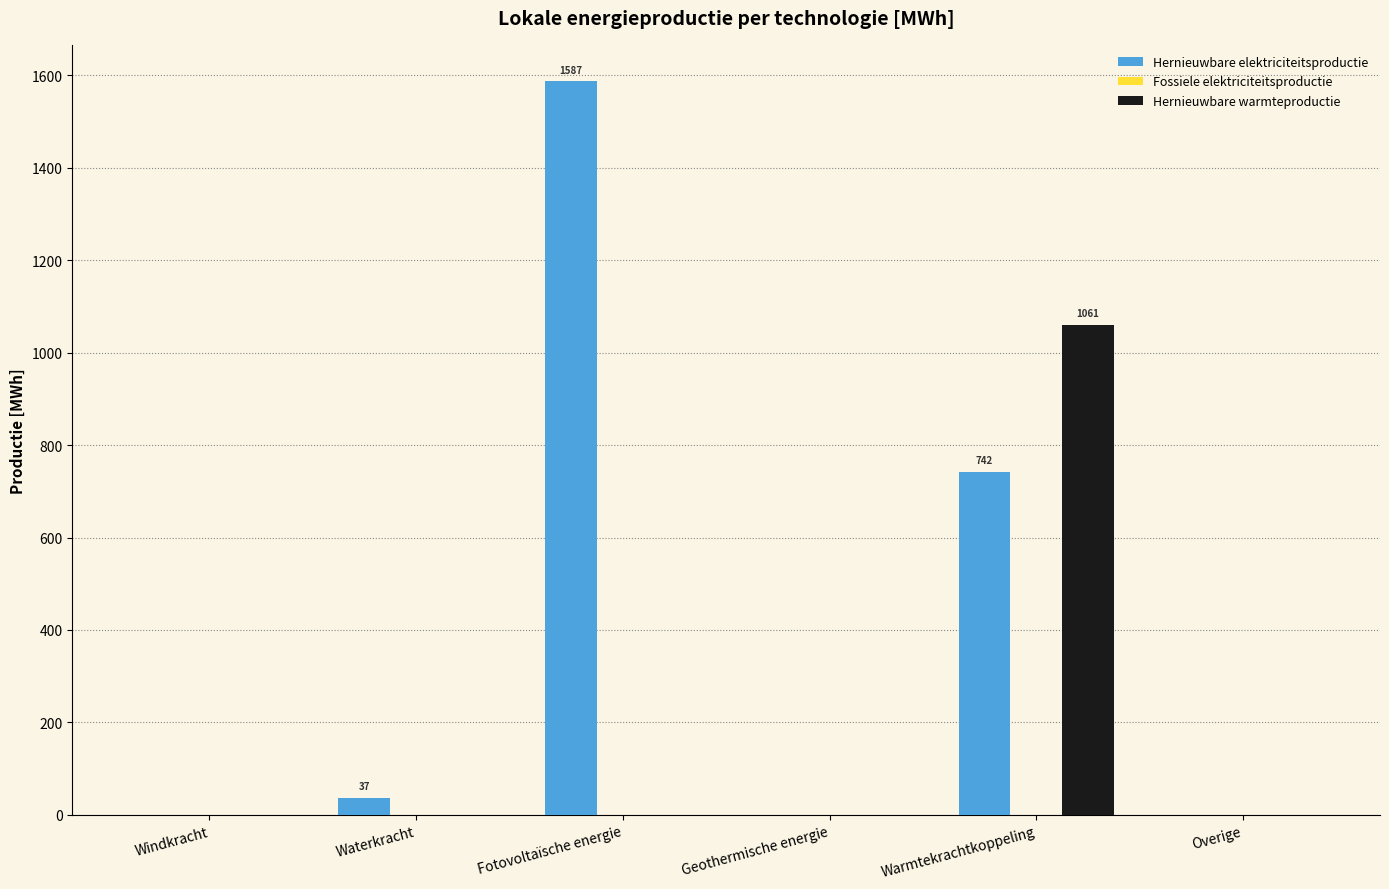

Which series changed the most between Geothermische energie and Warmtekrachtkoppeling?

Hernieuwbare warmteproductie